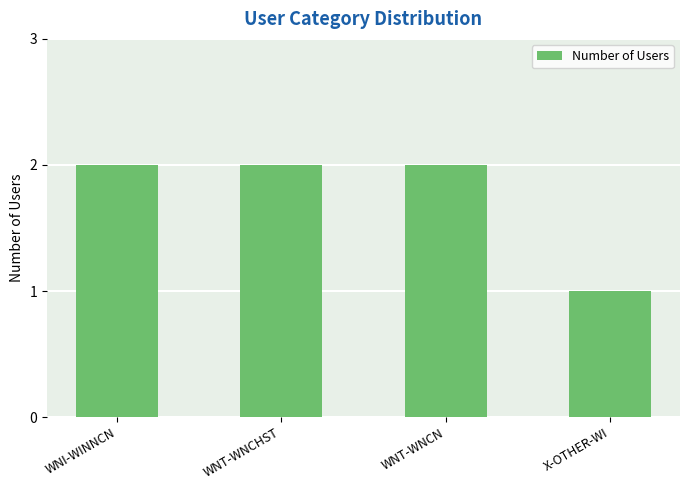

Between WNT-WNCN and X-OTHER-WI, which is larger?

WNT-WNCN